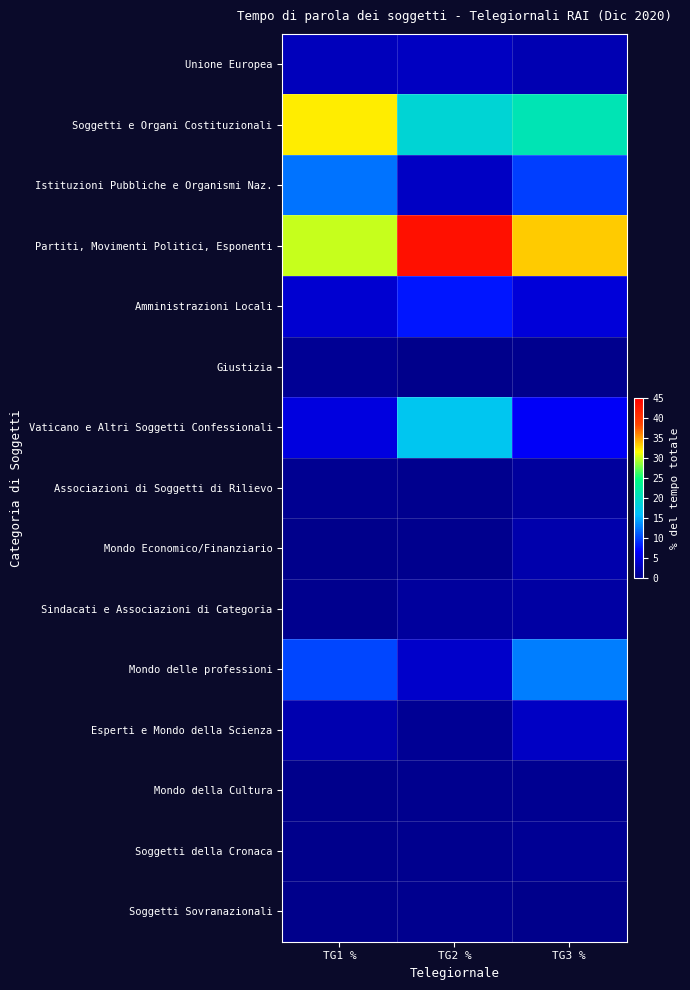

How many distinct data groups are displayed?

15